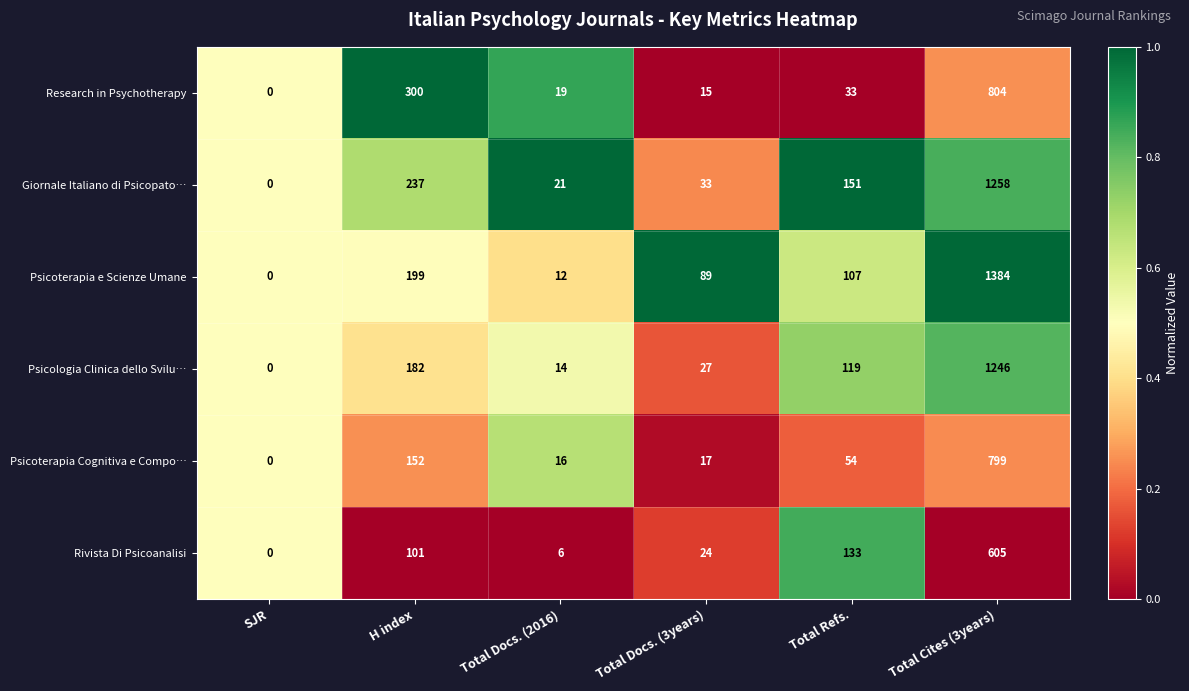

Which label corresponds to the largest value in the chart?

Total Cites (3years)